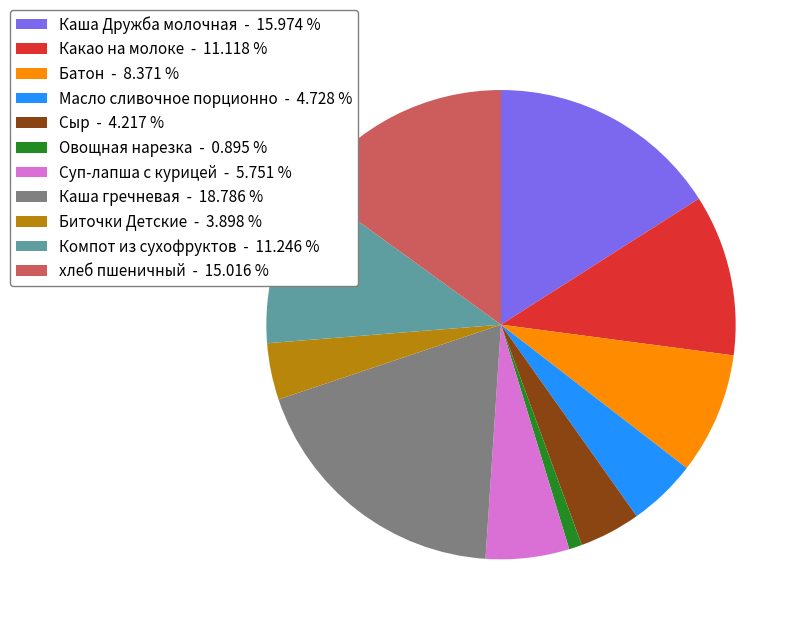

Does Масло сливочное порционно - 4.728 % represent more than half of the total?

No